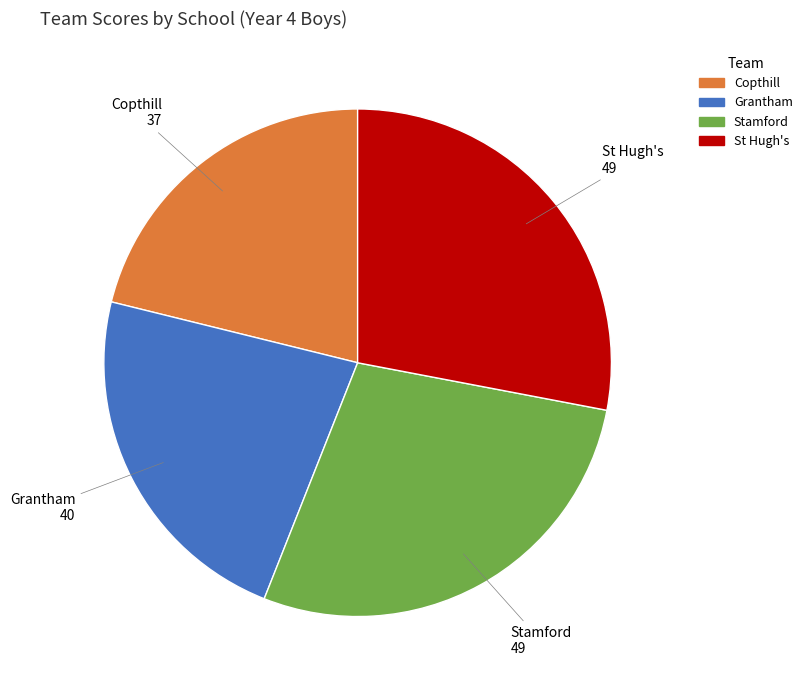

Which has a higher value, Grantham or Stamford?

Stamford